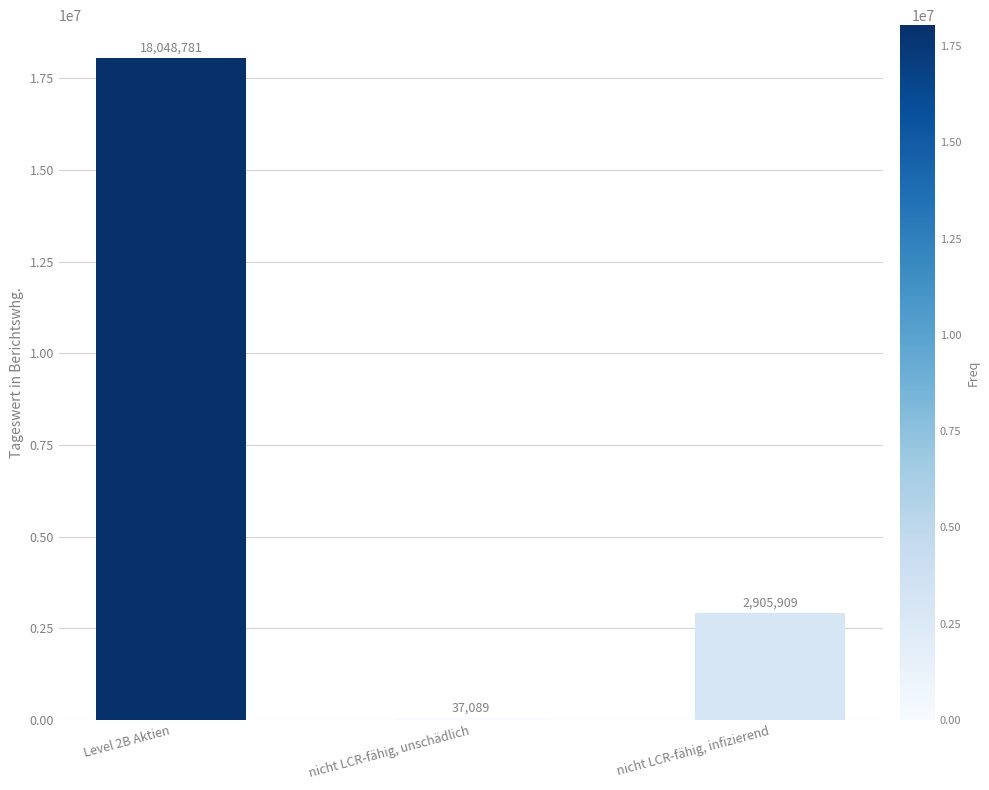

What is the difference between the values at nicht LCR-fähig, unschädlich and Level 2B Aktien?

18011691.8